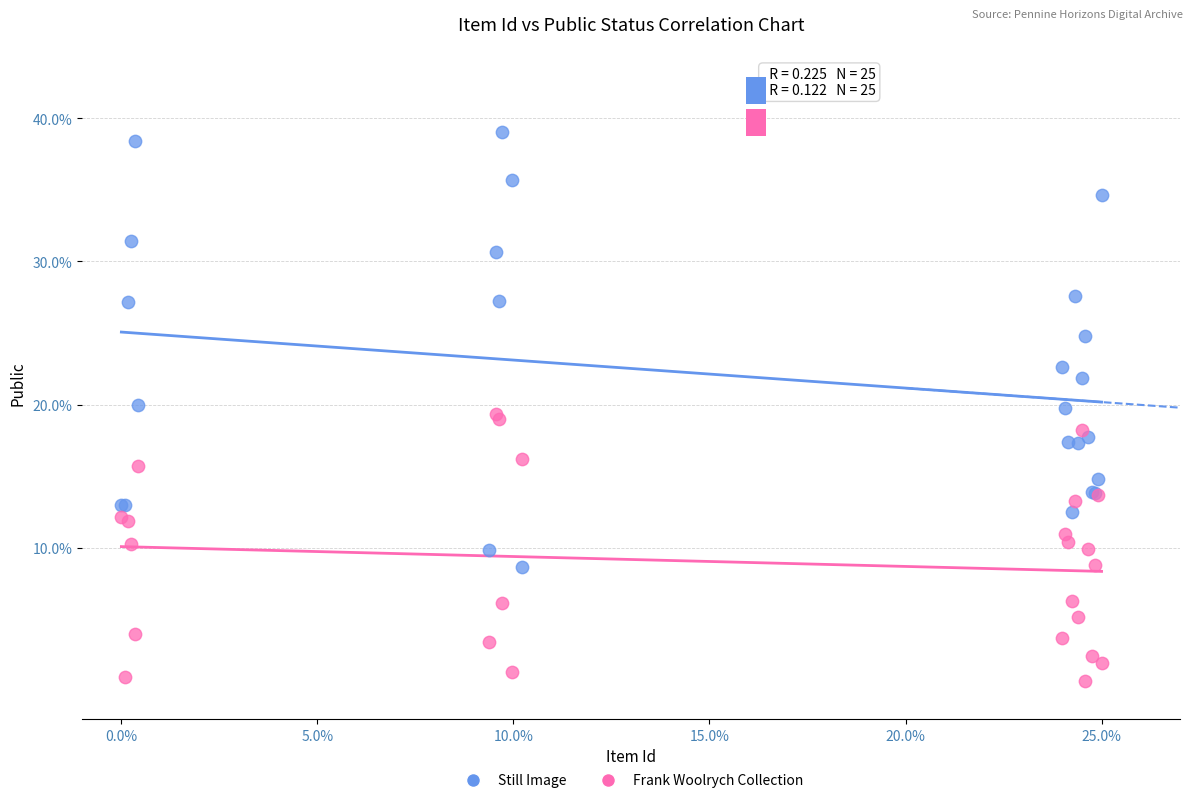

Which series contains the lowest Y value?

Frank Woolrych Collection